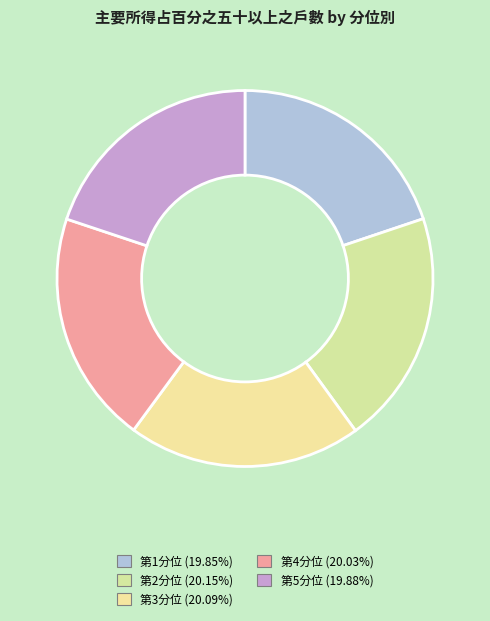

The 第1分位 slice represents 20% of the pie. True or false?

True